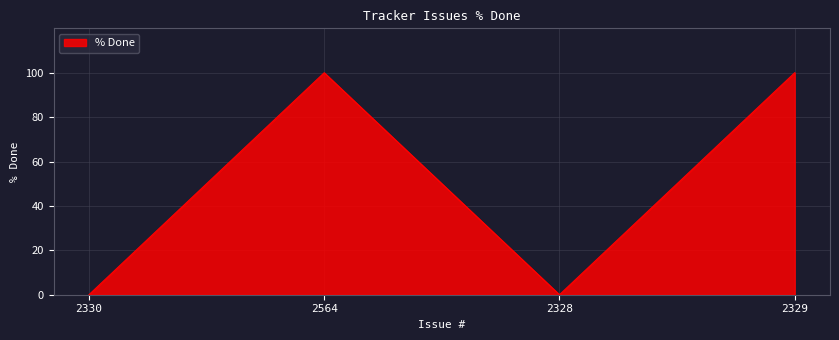

Reading left to right, list all the values displayed in this chart.

0	100	0	100